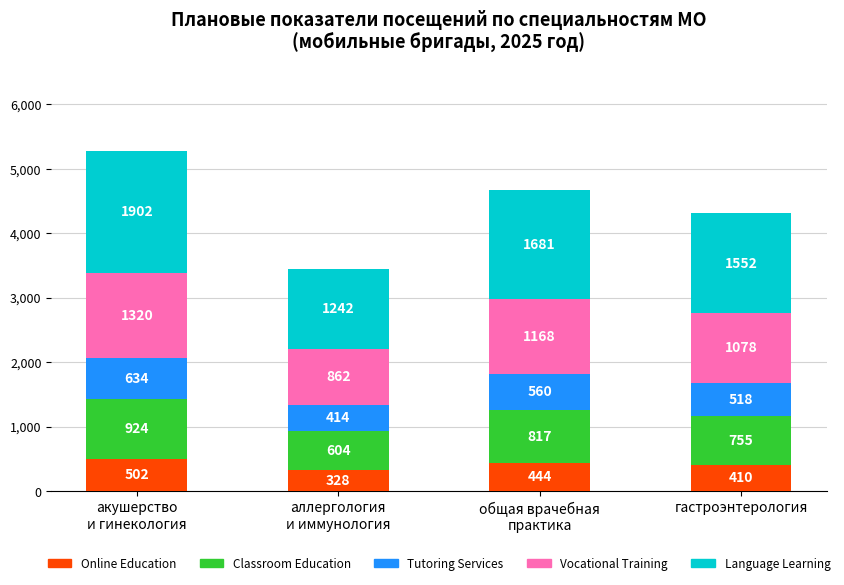

At which label is Online Education closest to 415?

гастроэнтерология